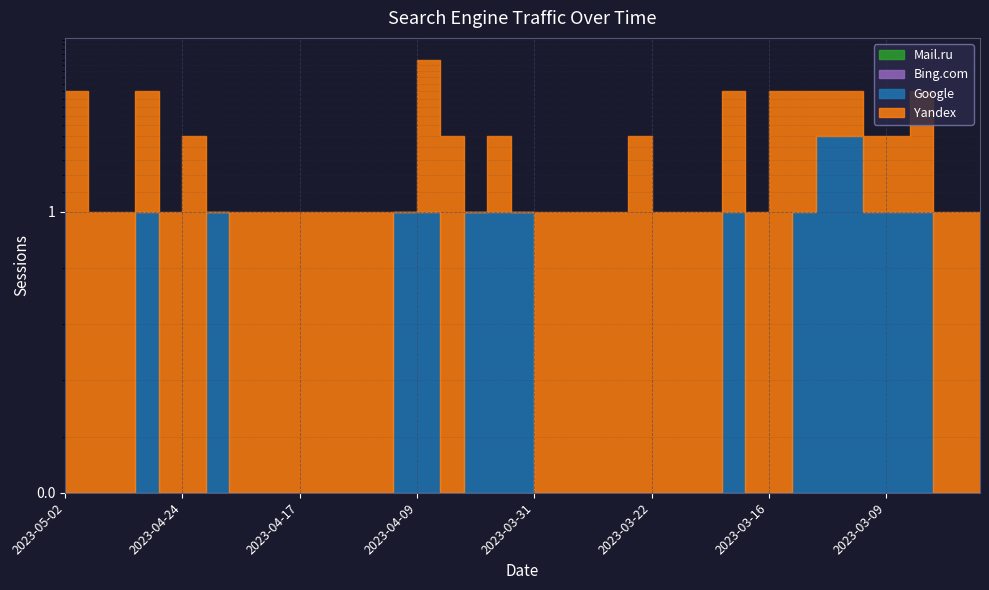

Rank the categories by Google value from highest to lowest.

2023-03-12, 2023-03-11, 2023-04-26, 2023-04-20, 2023-04-09, 2023-04-07, 2023-04-02, 2023-04-01, 2023-03-31, 2023-03-17, 2023-03-13, 2023-03-09, 2023-03-08, 2023-03-07, 2023-05-02, 2023-04-30, 2023-04-29, 2023-04-27, 2023-04-24, 2023-04-22, 2023-04-19, 2023-04-18, 2023-04-17, 2023-04-15, 2023-04-14, 2023-04-13, 2023-04-11, 2023-04-03, 2023-03-29, 2023-03-27, 2023-03-26, 2023-03-23, 2023-03-22, 2023-03-20, 2023-03-19, 2023-03-18, 2023-03-16, 2023-03-15, 2023-03-06, 2023-03-04